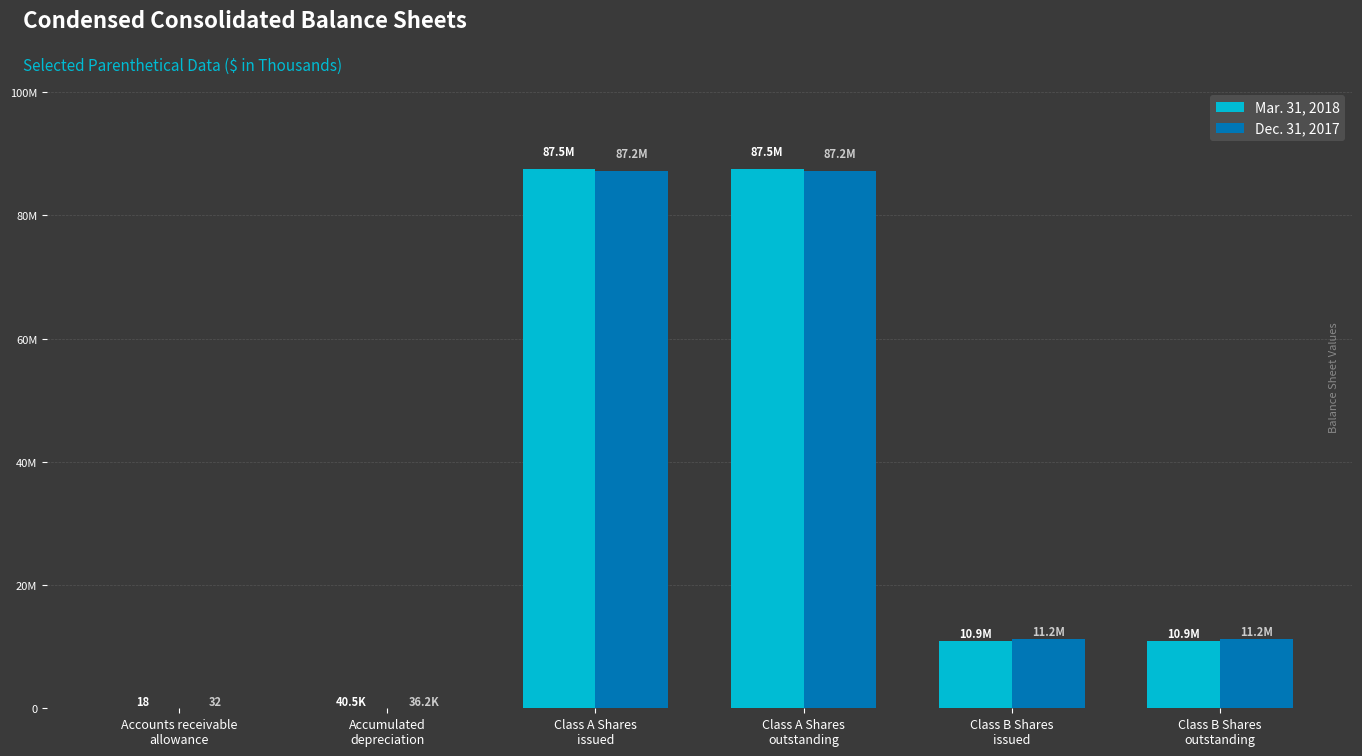

Which category has the lowest value across all series?

Accounts receivable
allowance